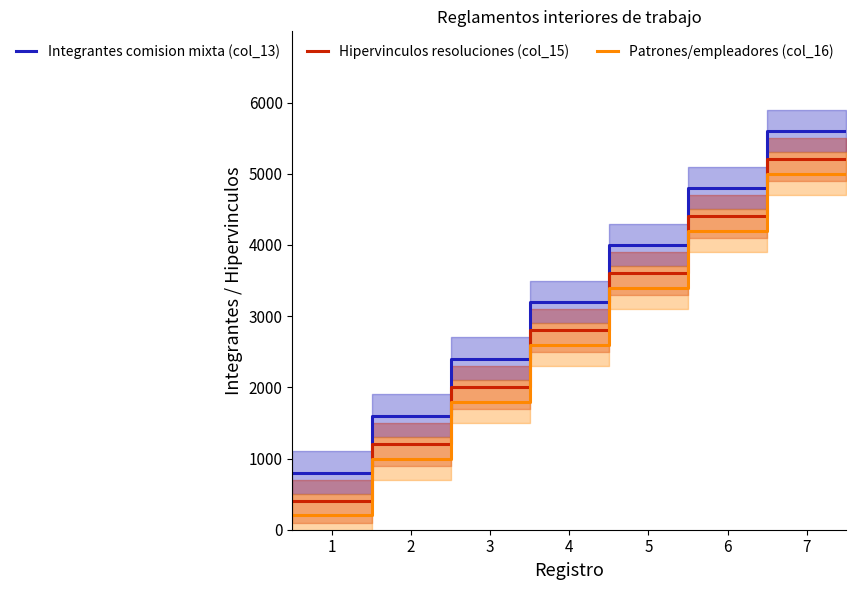

Which series has the largest total across all categories?

Integrantes comision mixta (col_13)